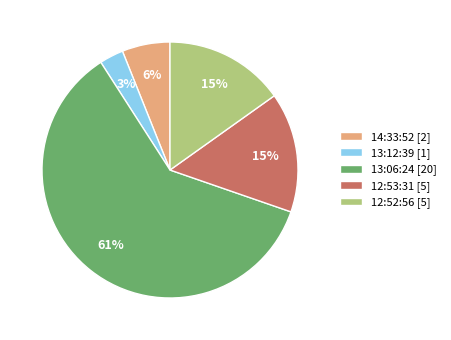

To the nearest percent, what portion does 12:52:56 represent?

15%